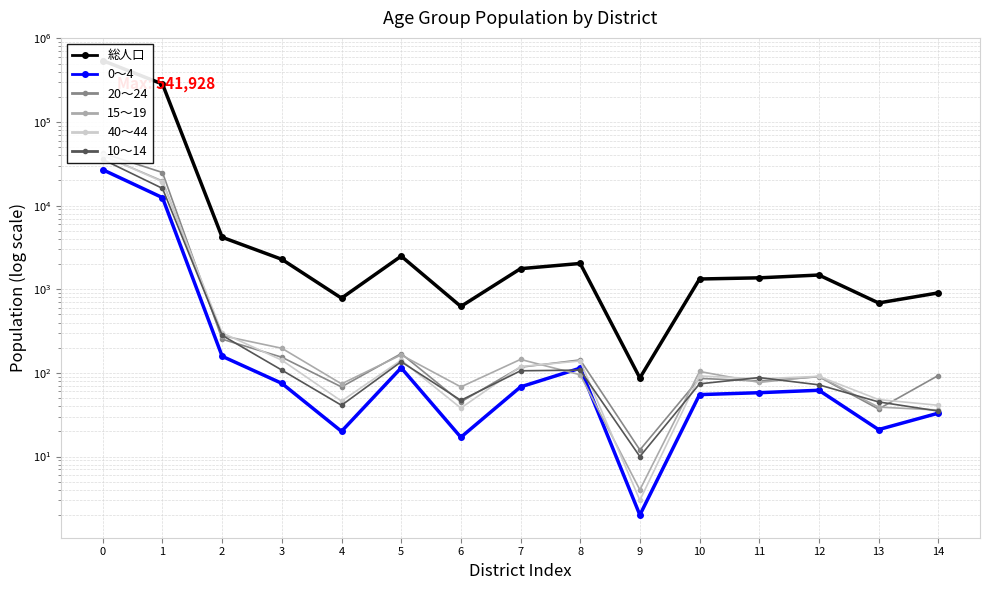

Between 2 and 9, which series saw the biggest shift?

総人口